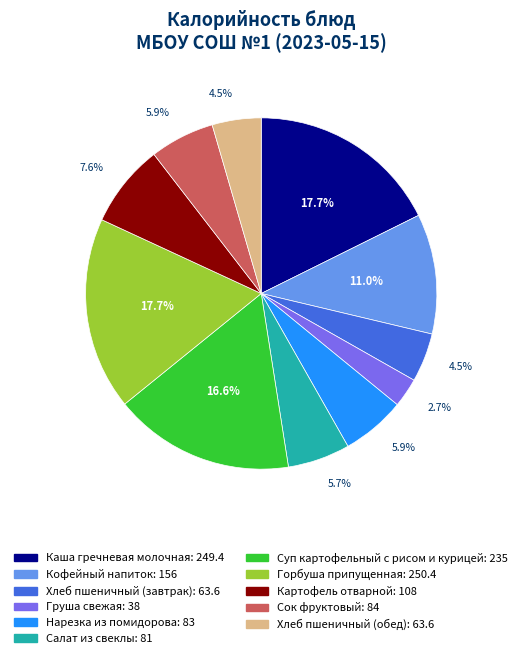

Which slice is the smallest?

Груша свежая